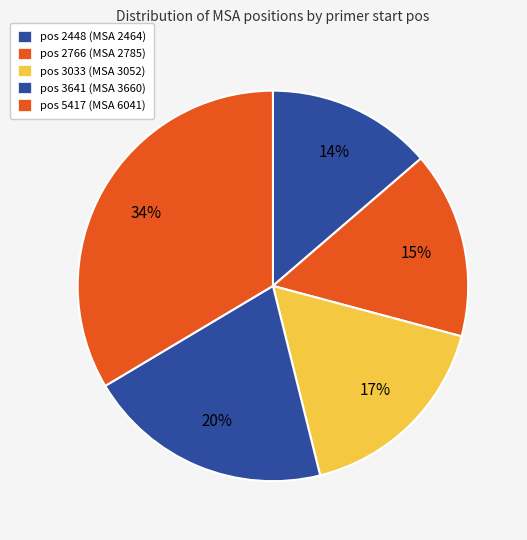

Count the number of slices in the pie.

5